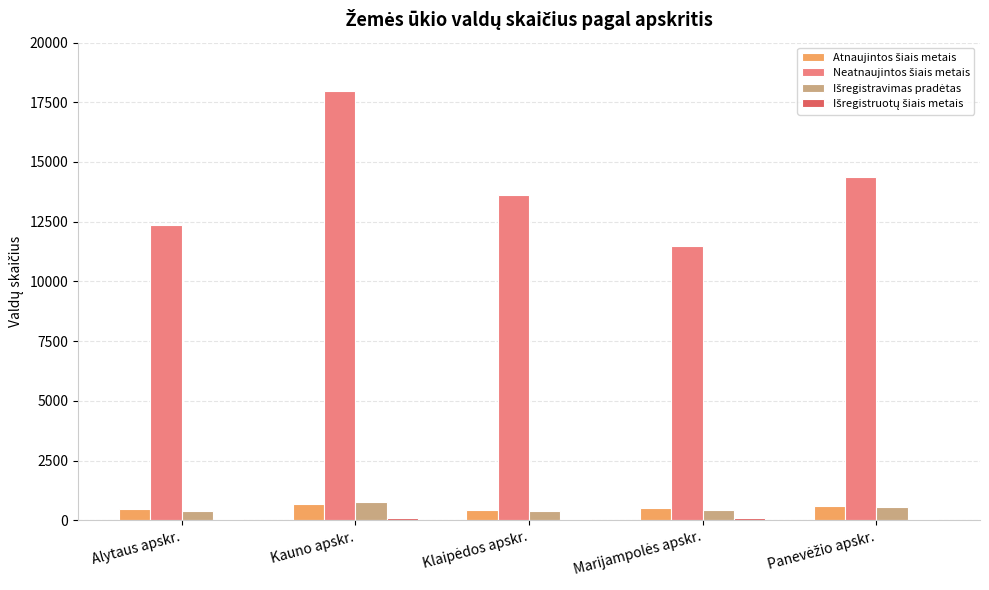

Are the bars horizontal?

No